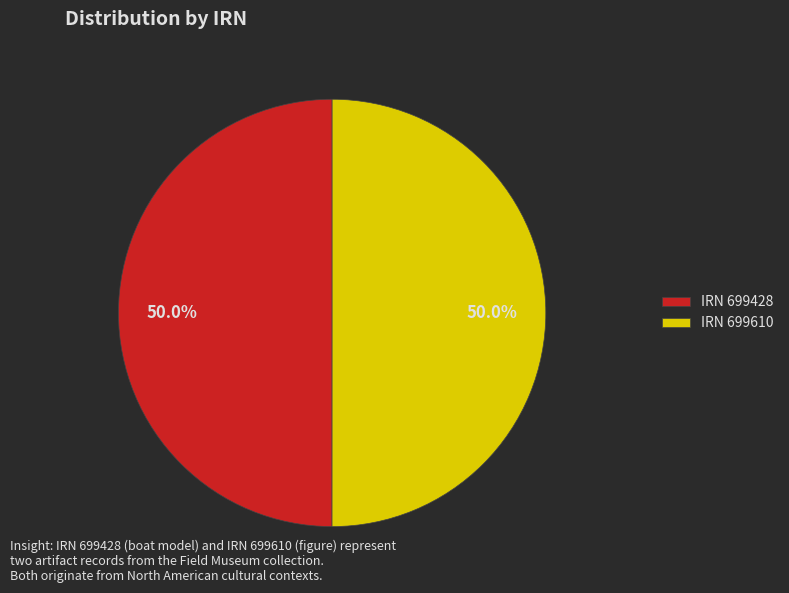

Approximately how many times larger is the value at IRN 699610 compared to IRN 699428?

1.0